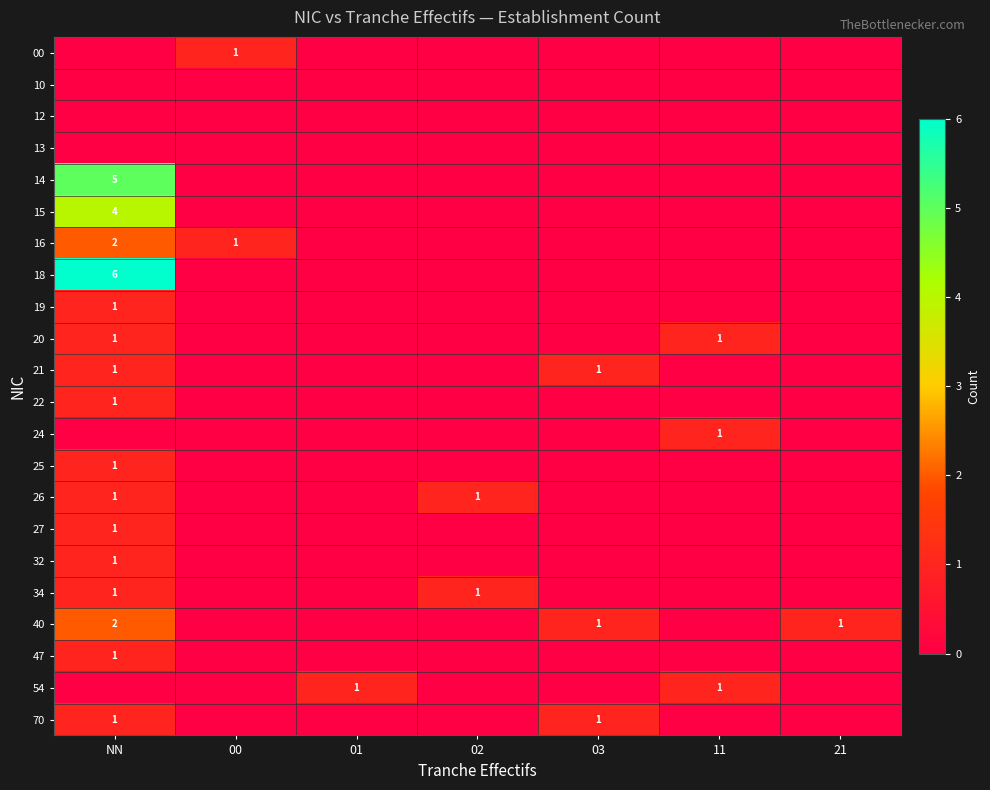

Which series has the largest total across all categories?

18